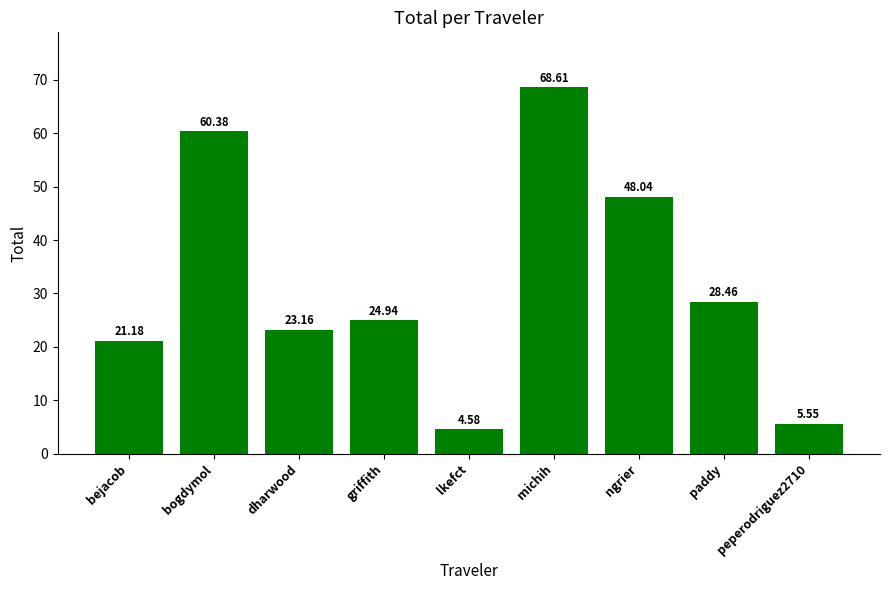

At which label does the data first exceed 24?

bogdymol